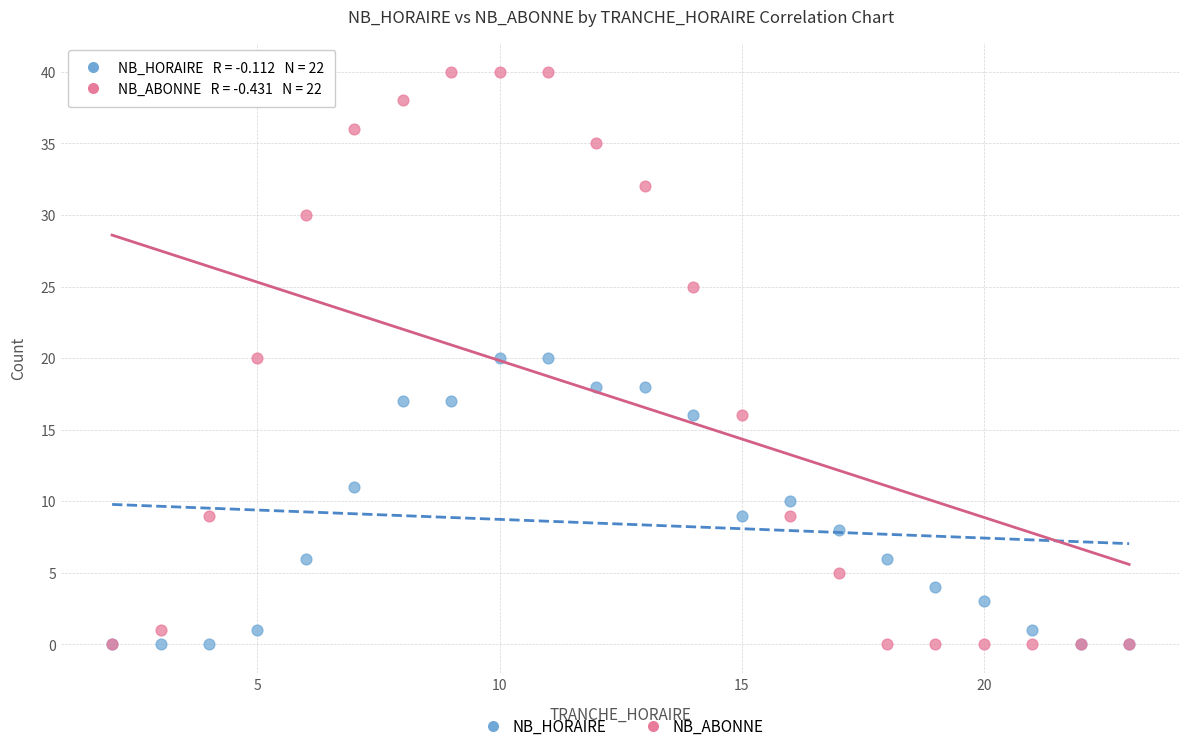

Which series has the largest Y range (max minus min)?

NB_ABONNE